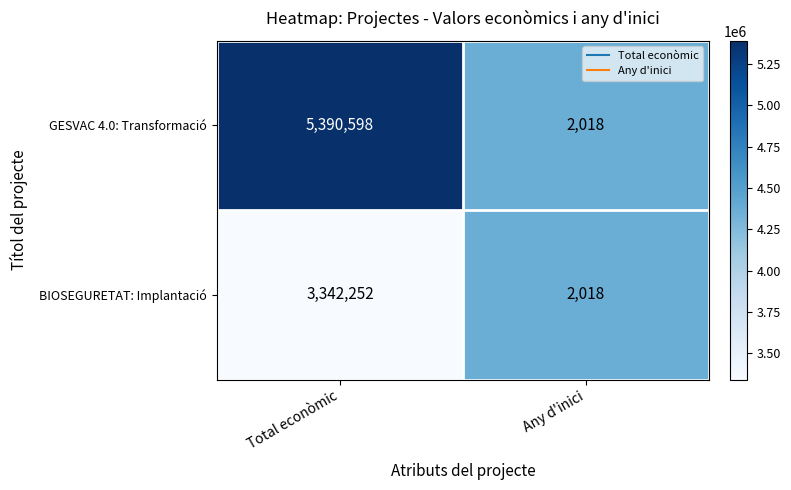

What is the average value of the GESVAC 4.0: Transformació series?

2696308